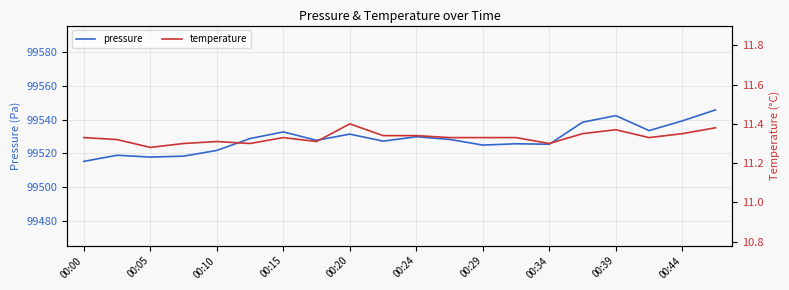

The pressure series shows 99531.4 at 00:20. True or false?

True